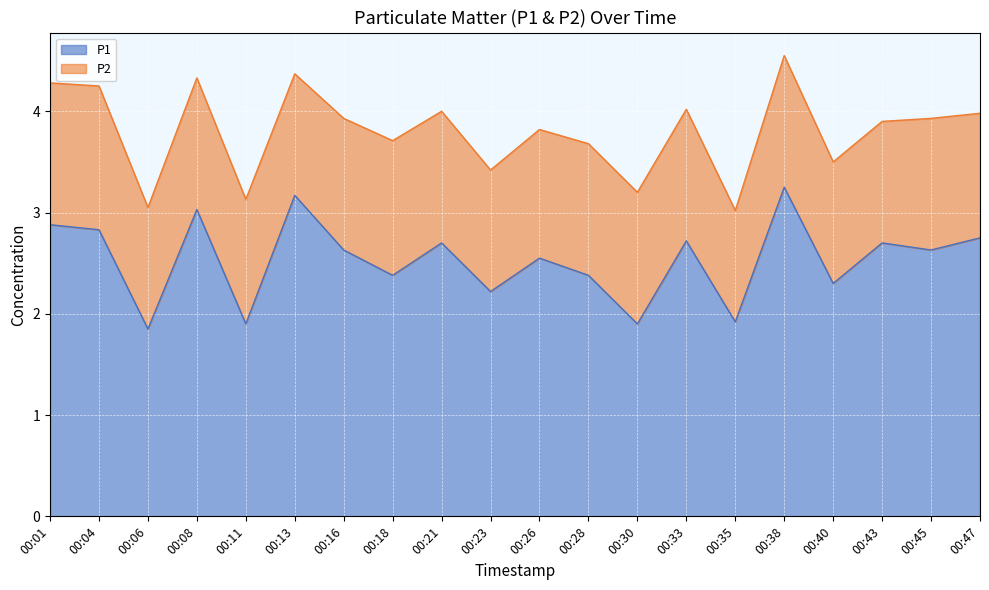

What is the change in value from 00:16 to 00:40?

-0.3